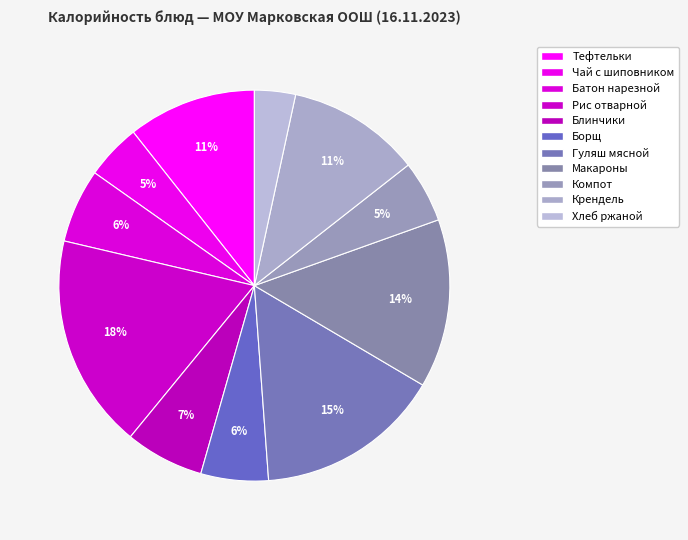

Count the number of slices in the pie.

11